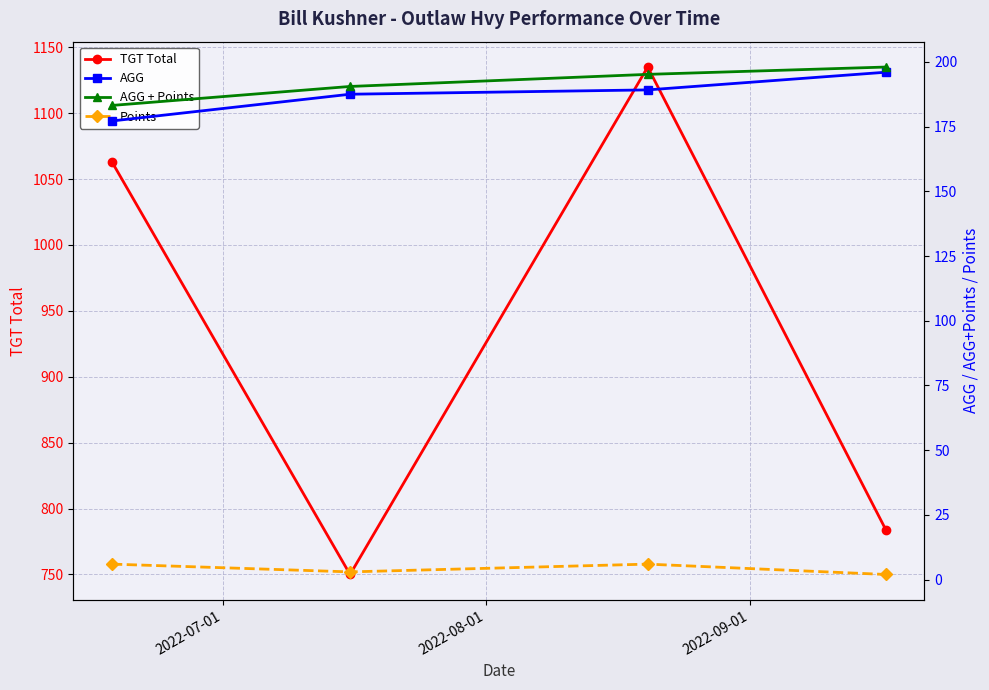

How many lines are shown in the chart?

4